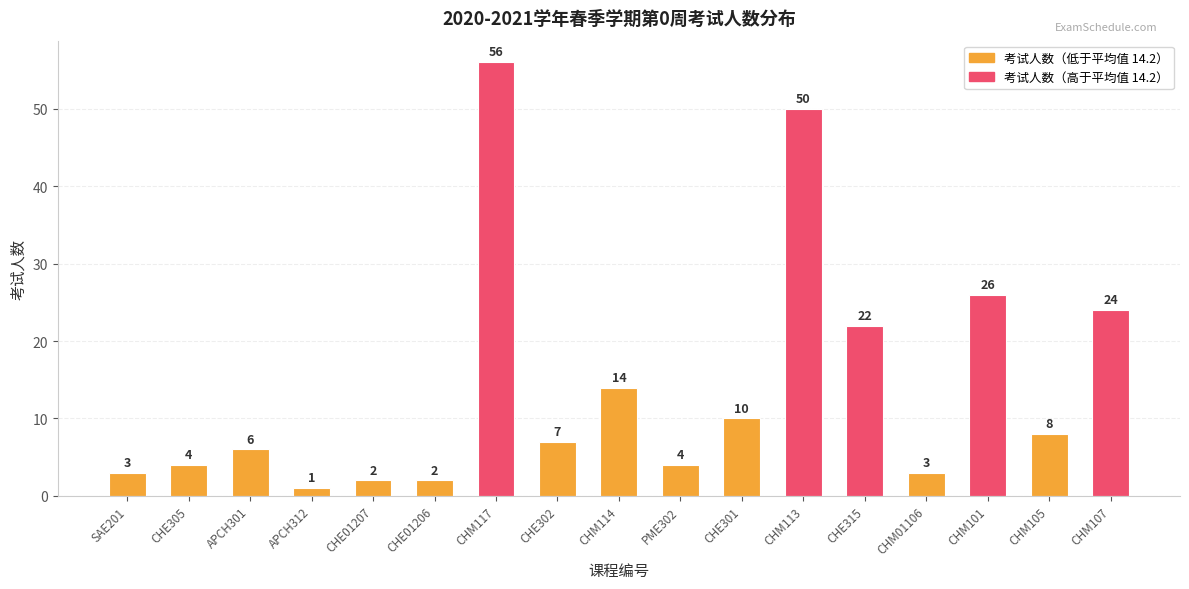

What is the value of the 9th bar from the left?

14